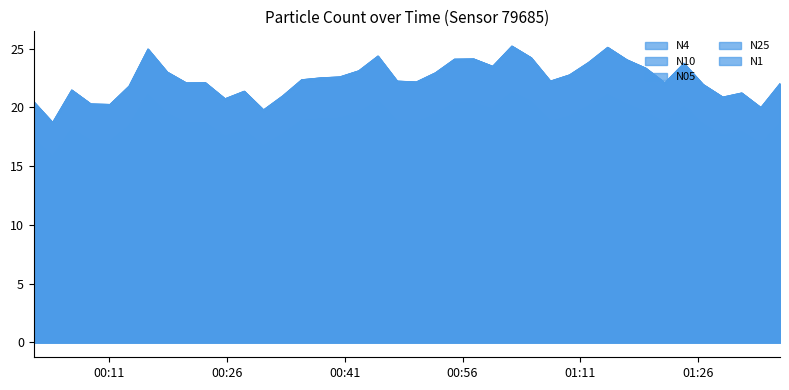

What is the lowest value of the N25 series?

18.7